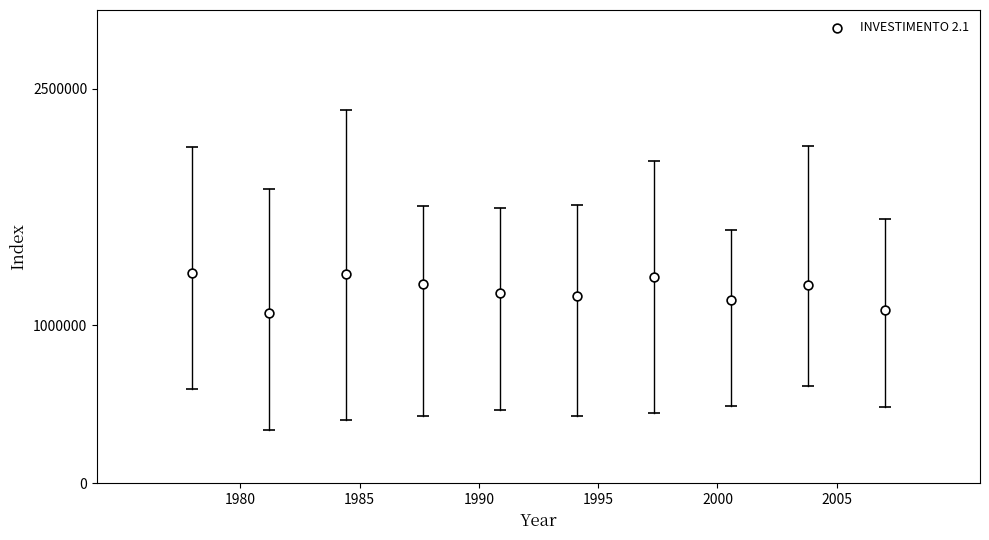

What is the average X value?

1992.5